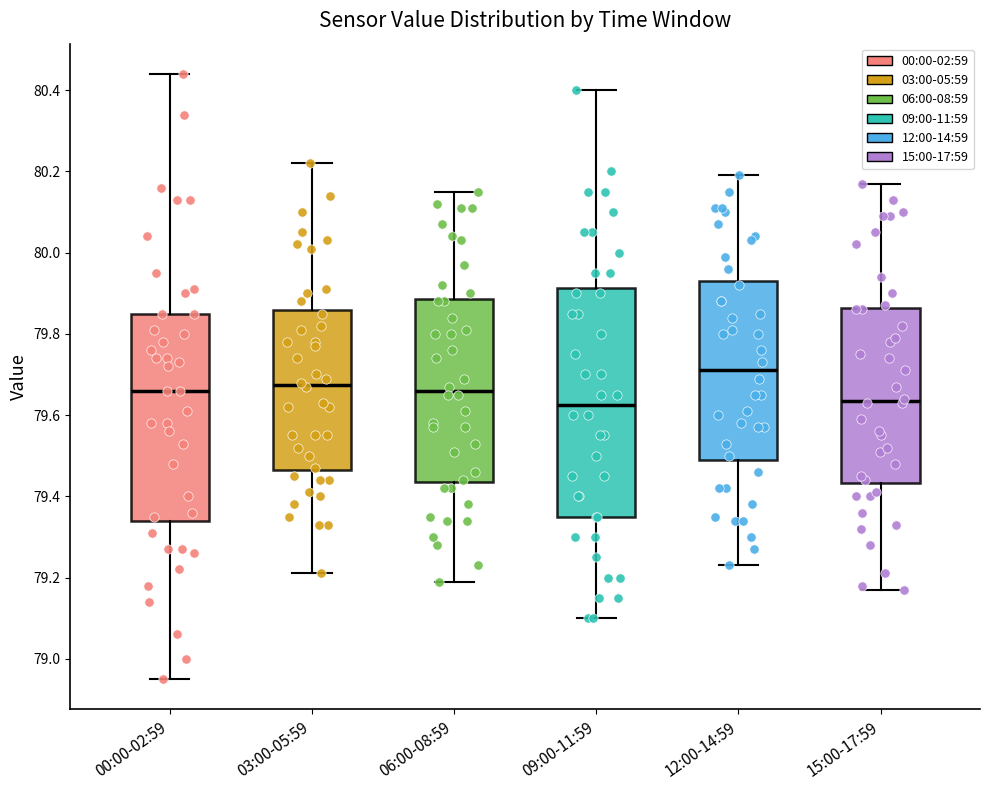

Reading left to right, read every box against the y-axis: the position of its median line, the range the box covers, and the ends of its whiskers. The values are not printed on the chart, so give them approximately, as read against the axis.

00:00-02:59: median 79.66, box 79.34 to 79.86, whiskers 78.96 to 80.44
03:00-05:59: median 79.68, box 79.46 to 79.86, whiskers 79.22 to 80.22
06:00-08:59: median 79.66, box 79.44 to 79.88, whiskers 79.20 to 80.16
09:00-11:59: median 79.62, box 79.36 to 79.92, whiskers 79.10 to 80.40
12:00-14:59: median 79.72, box 79.50 to 79.94, whiskers 79.24 to 80.20
15:00-17:59: median 79.64, box 79.44 to 79.86, whiskers 79.18 to 80.18